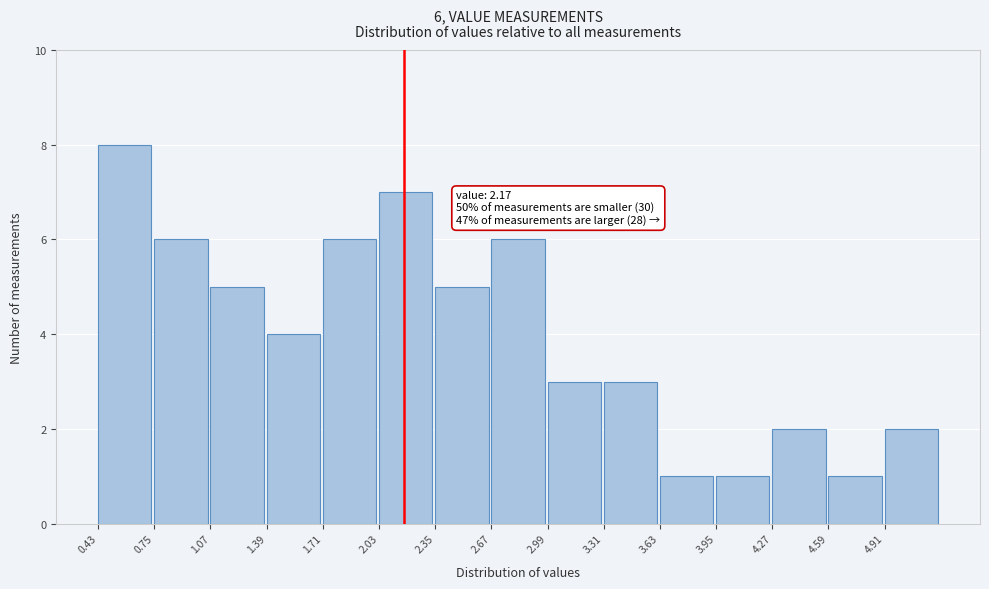

Over which range of the x-axis is the bar tallest?

0.43 to 0.75